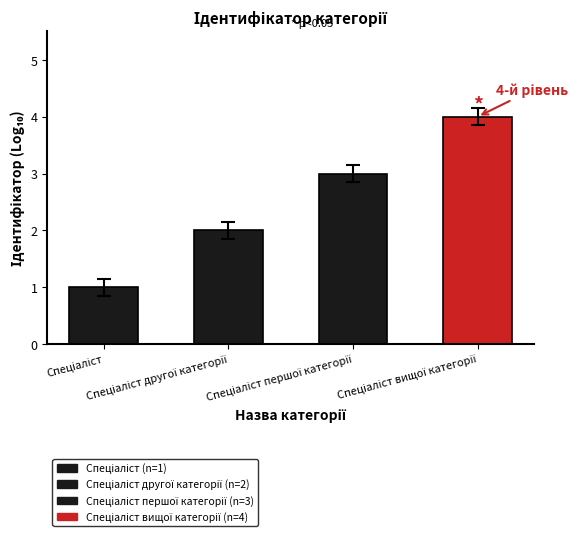

List the labels in order of value, smallest first.

Спеціаліст, Спеціаліст другої категорії, Спеціаліст першої категорії, Спеціаліст вищої категорії